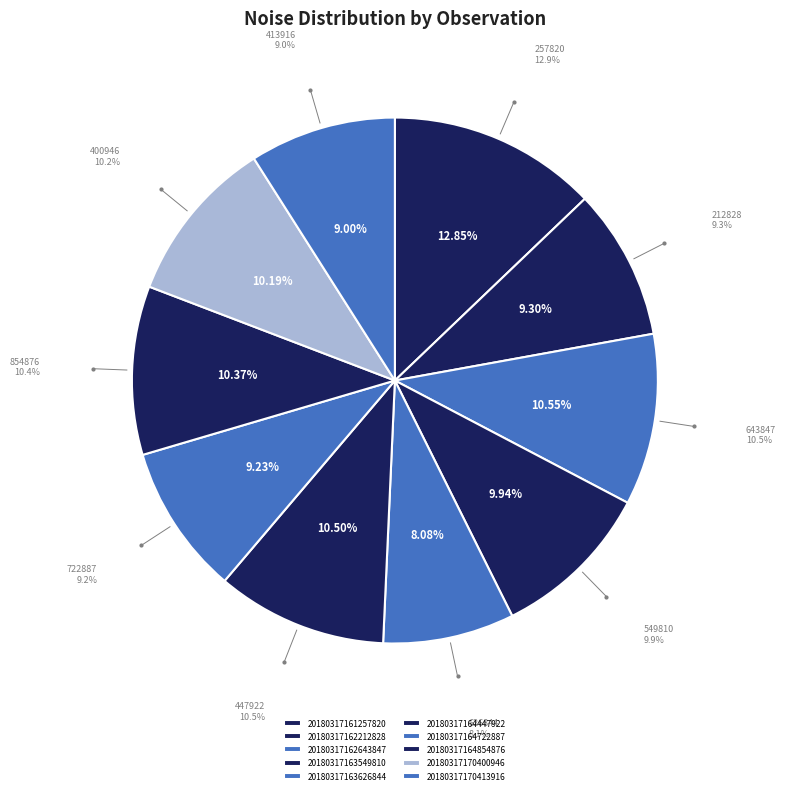

Is it true that 20180317161257820 is 4% of the pie?

False